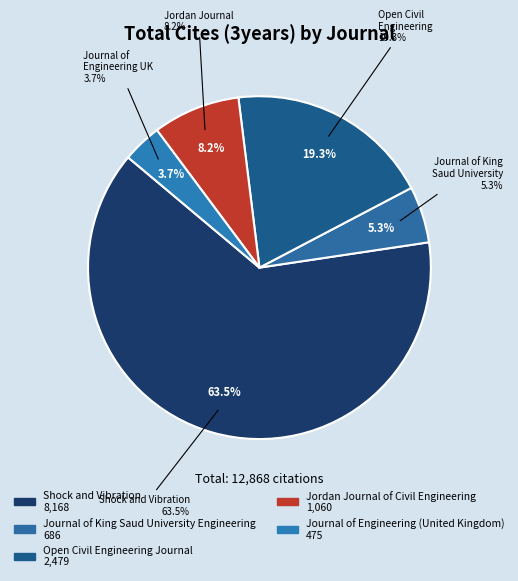

How many slices are in this pie chart?

5